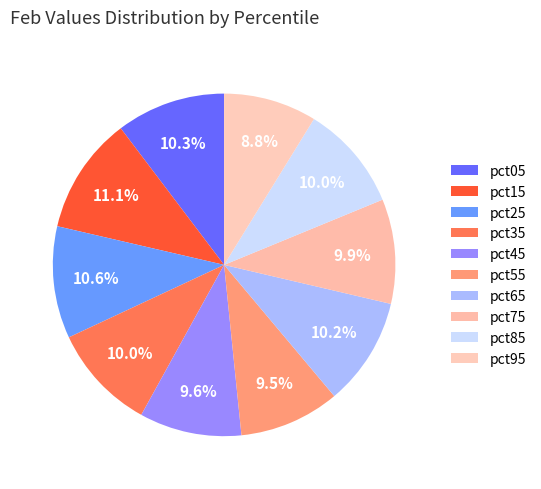

How many slices are in this pie chart?

10